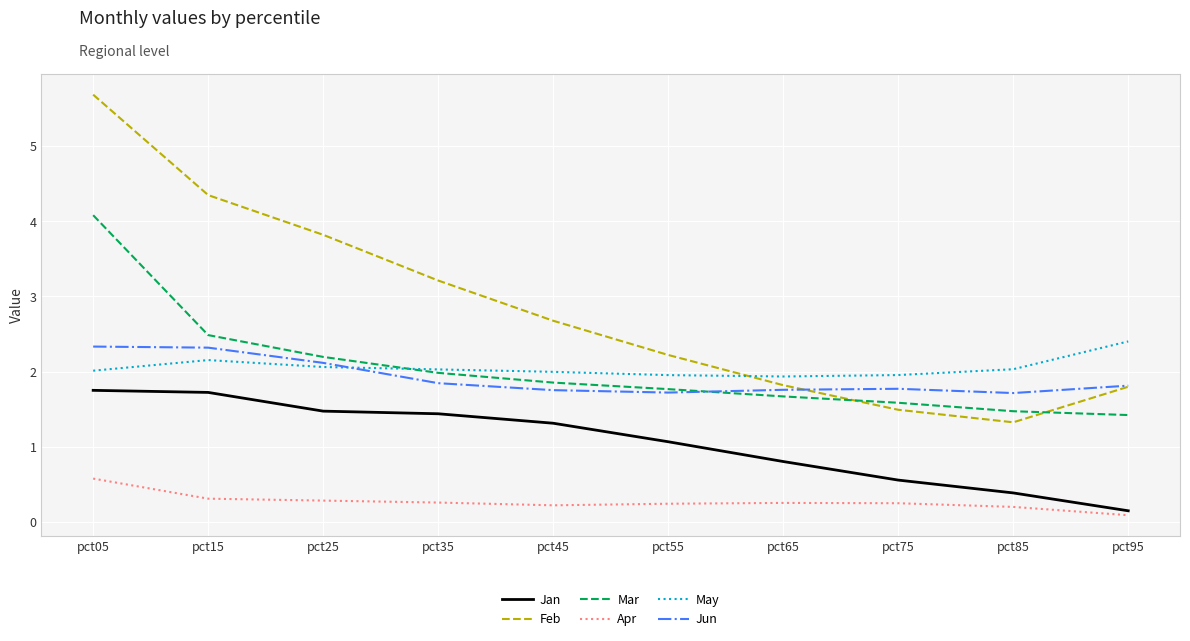

What value does the Mar series have at pct25?

2.2